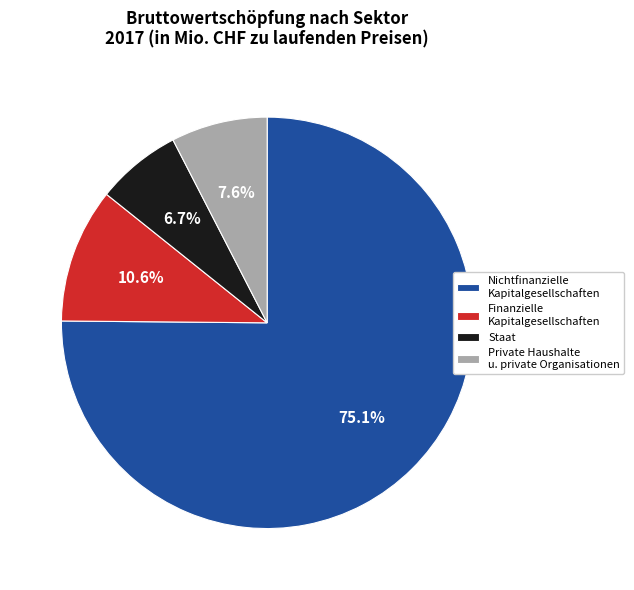

Which slice is the smallest?

Staat